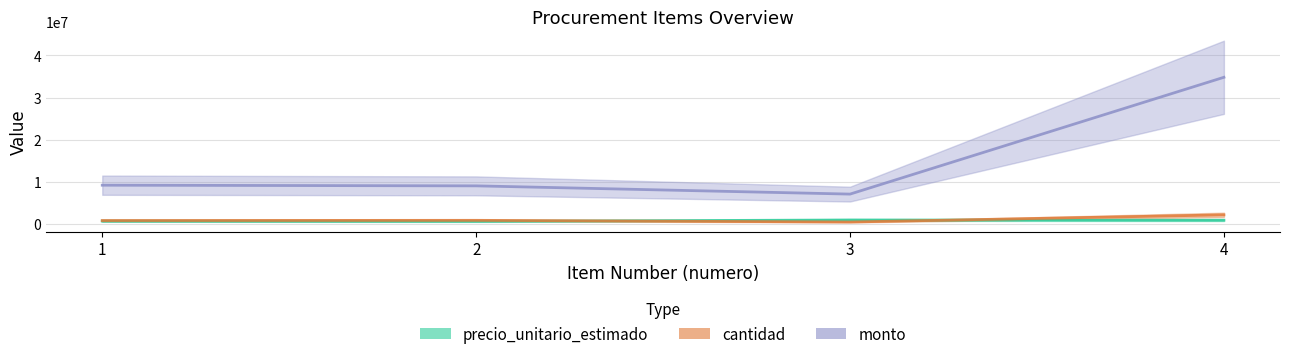

How many values in the cantidad series exceed 800000?

1